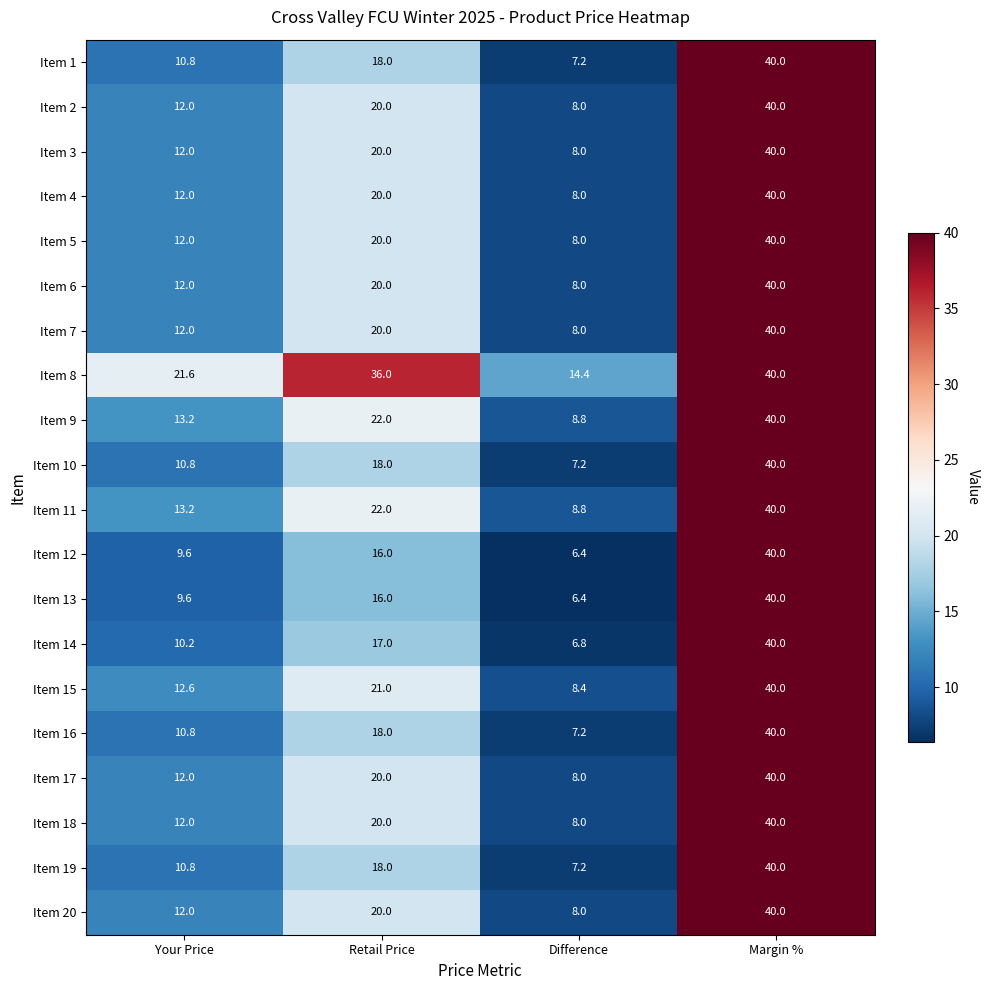

What is the difference between the second highest and minimum values in the Item 16 series?

10.8